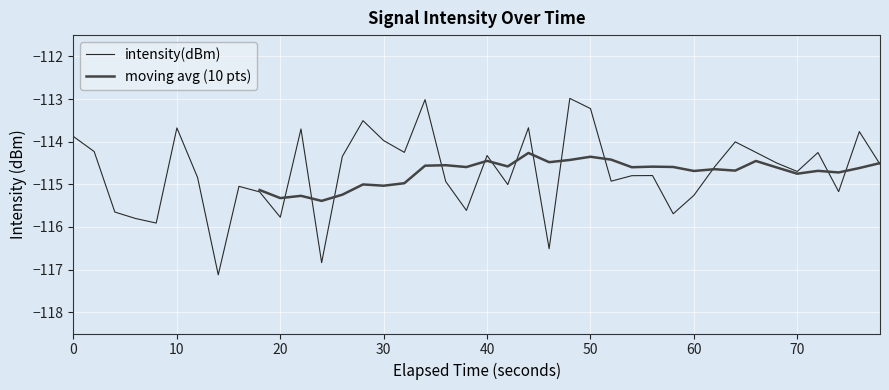

What is the maximum value for intensity(dBm)?

-113.0